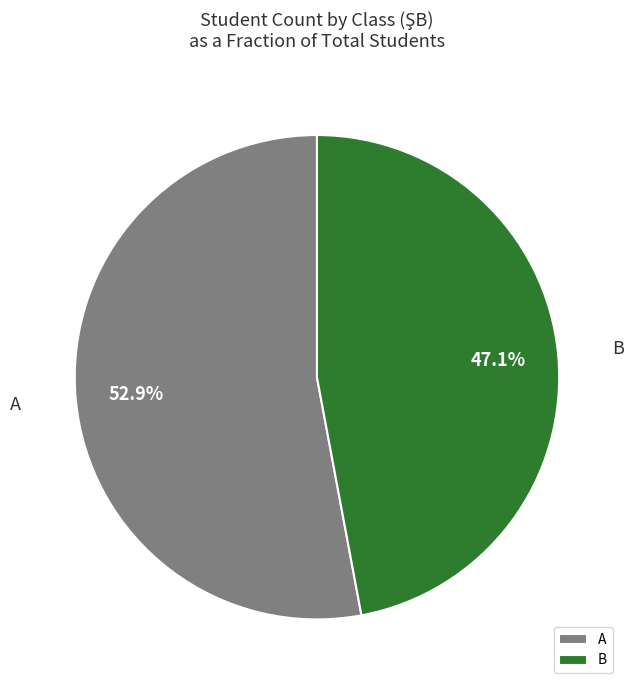

How many slices are in this pie chart?

2